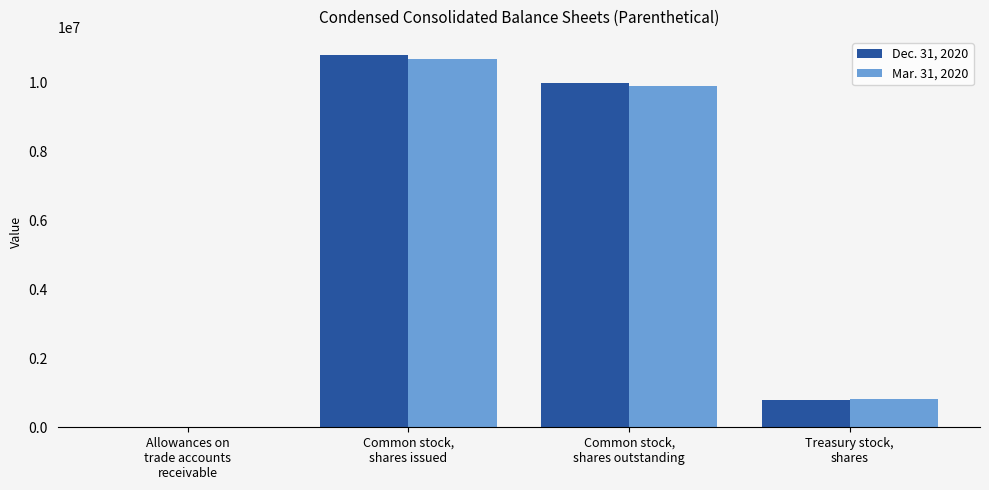

What is the maximum value shown in the chart?

10779000